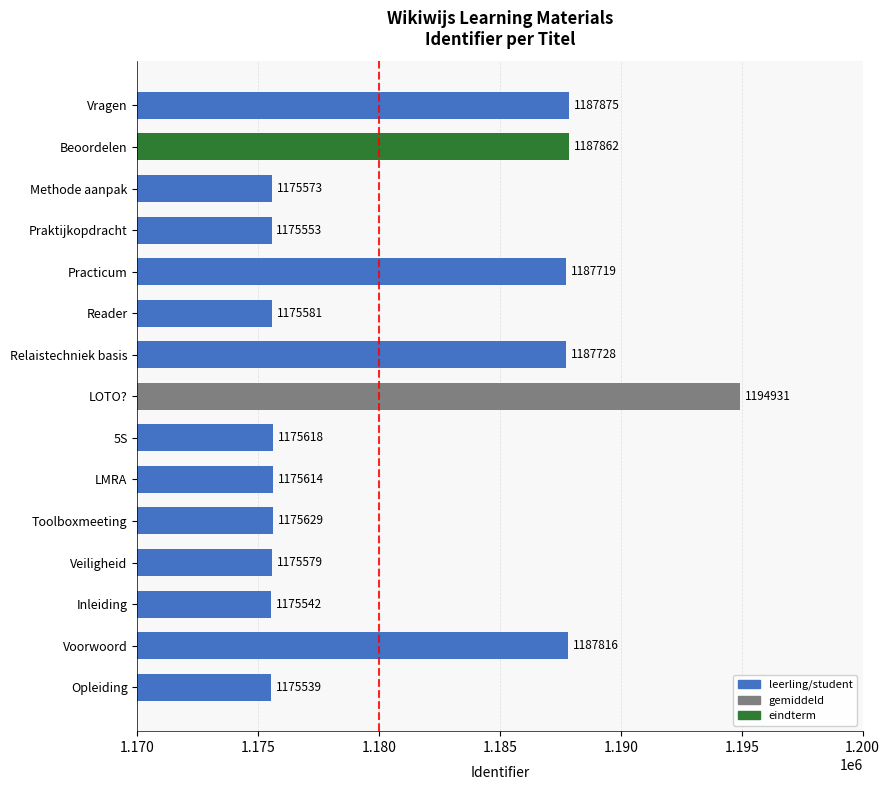

What is the ratio of the value at Voorwoord to the value at Practicum?

1.0